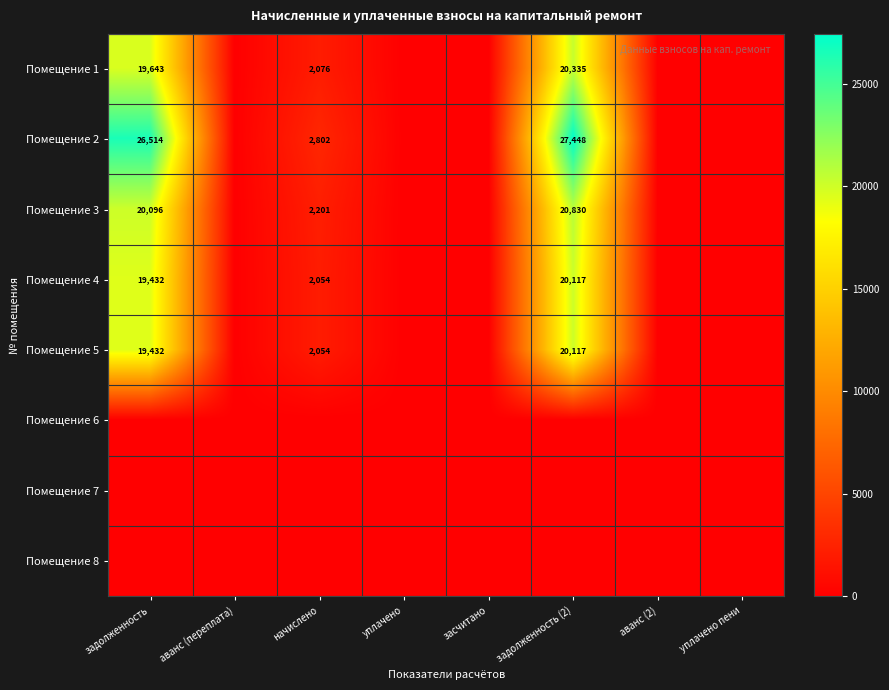

The Помещение 5 series shows 2054 at начислено. True or false?

True